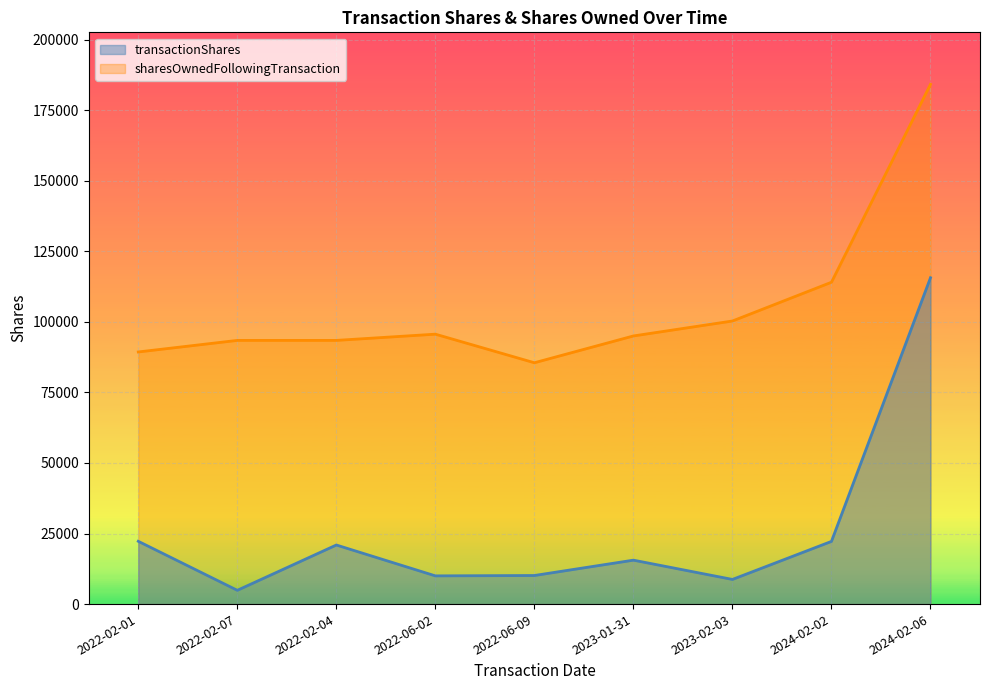

The transactionShares series shows 4623 at 2022-06-02. True or false?

False